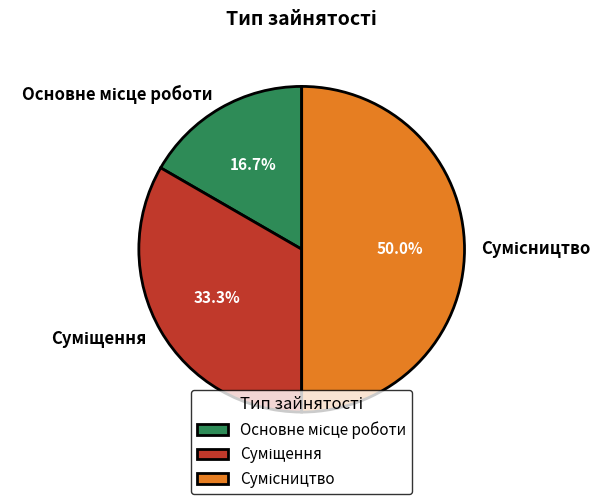

How many segments does this pie chart have?

3